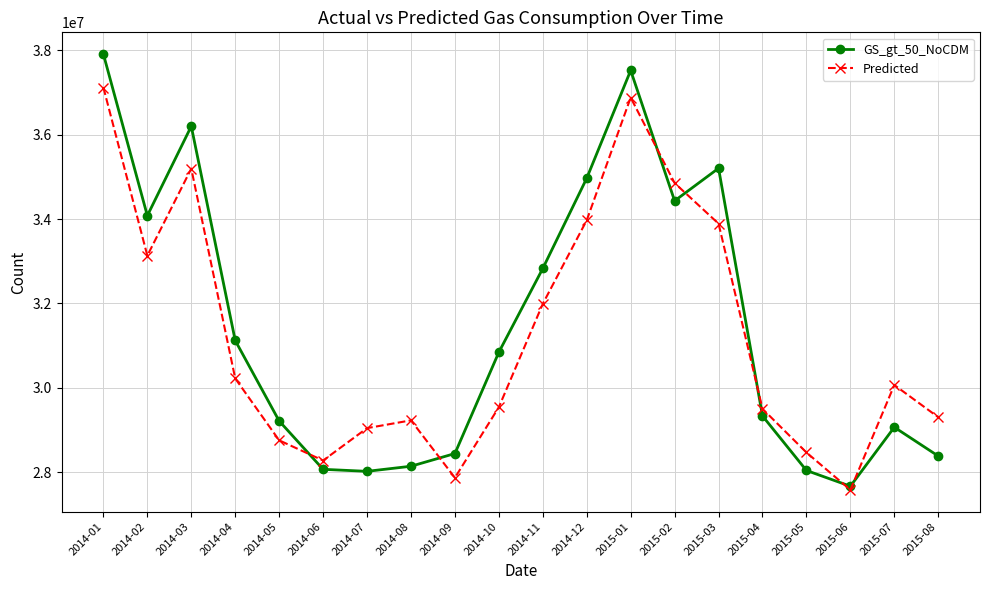

What is the difference between the second highest and minimum values in the GS_gt_50_NoCDM series?

9859634.8